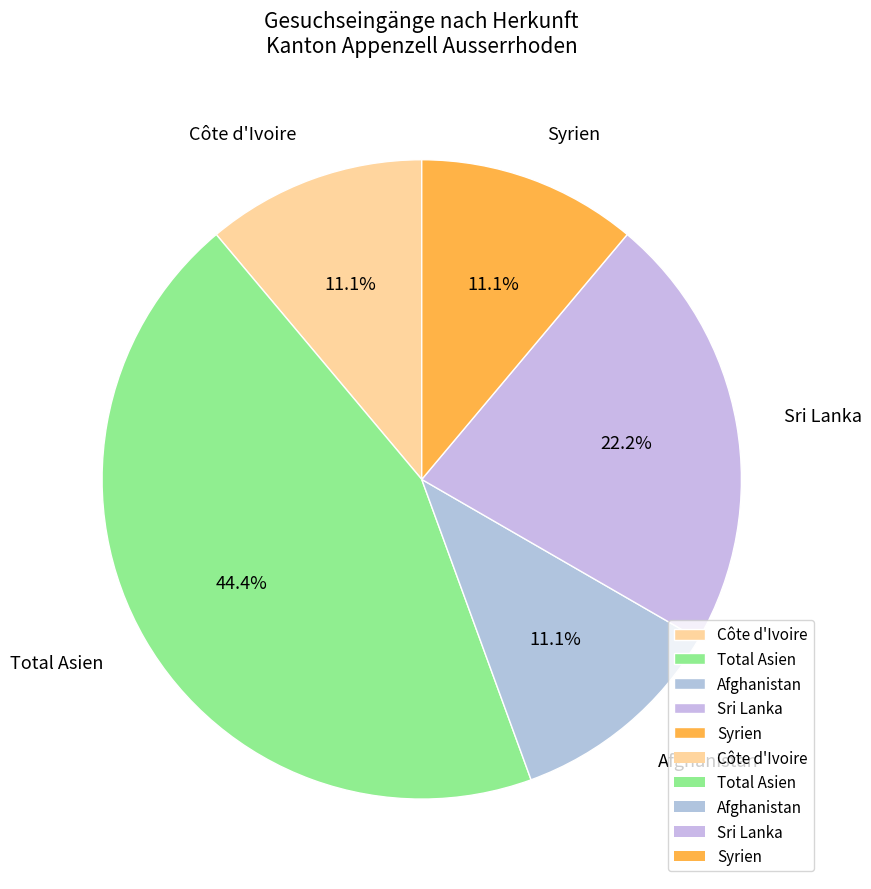

Between Total Asien and Sri Lanka, which is larger?

Total Asien